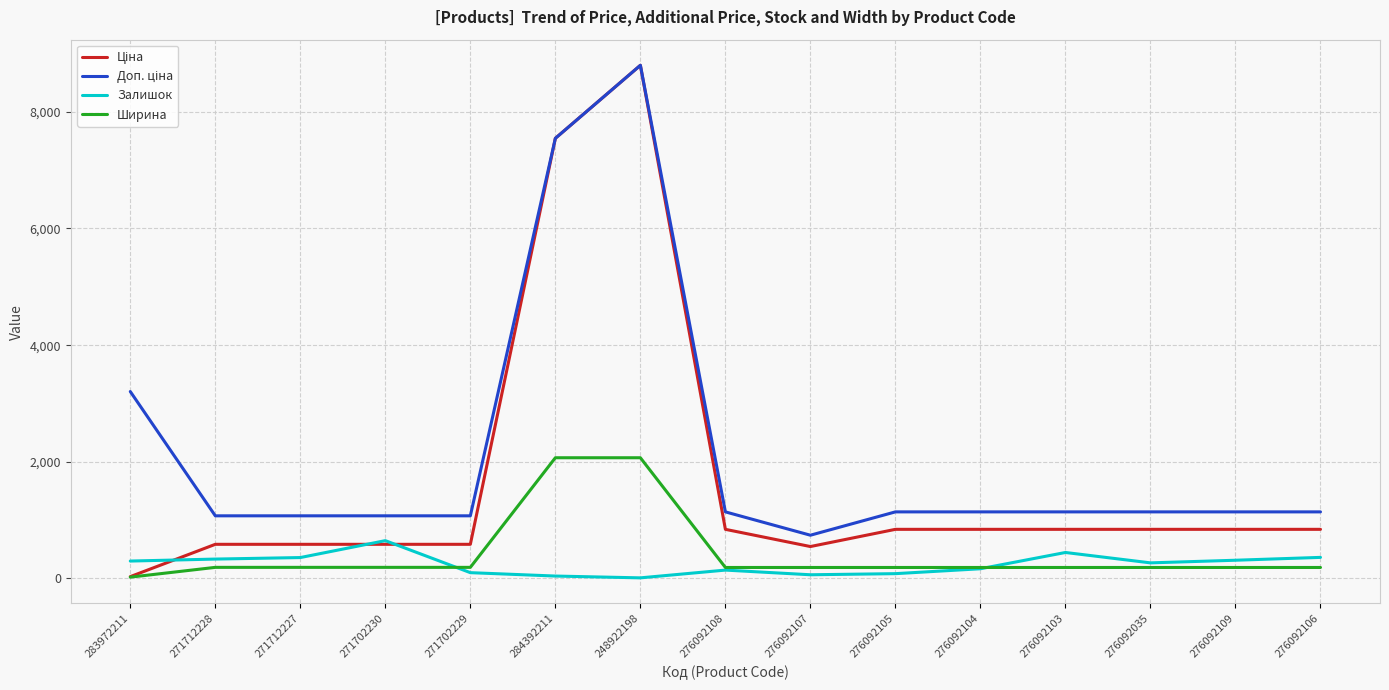

True or false: Залишок has more than 1 points higher than both neighbors.

True